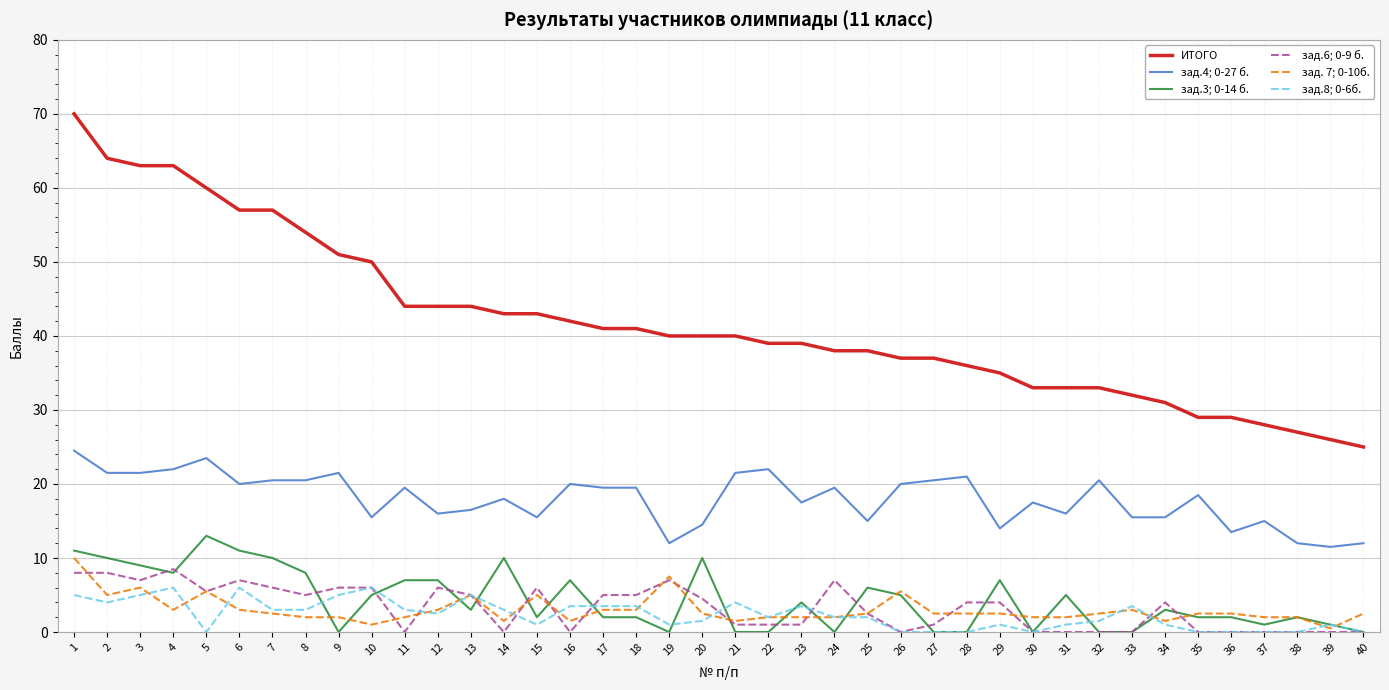

True or false: ИТОГО has a value of 10.9 at 23.

False